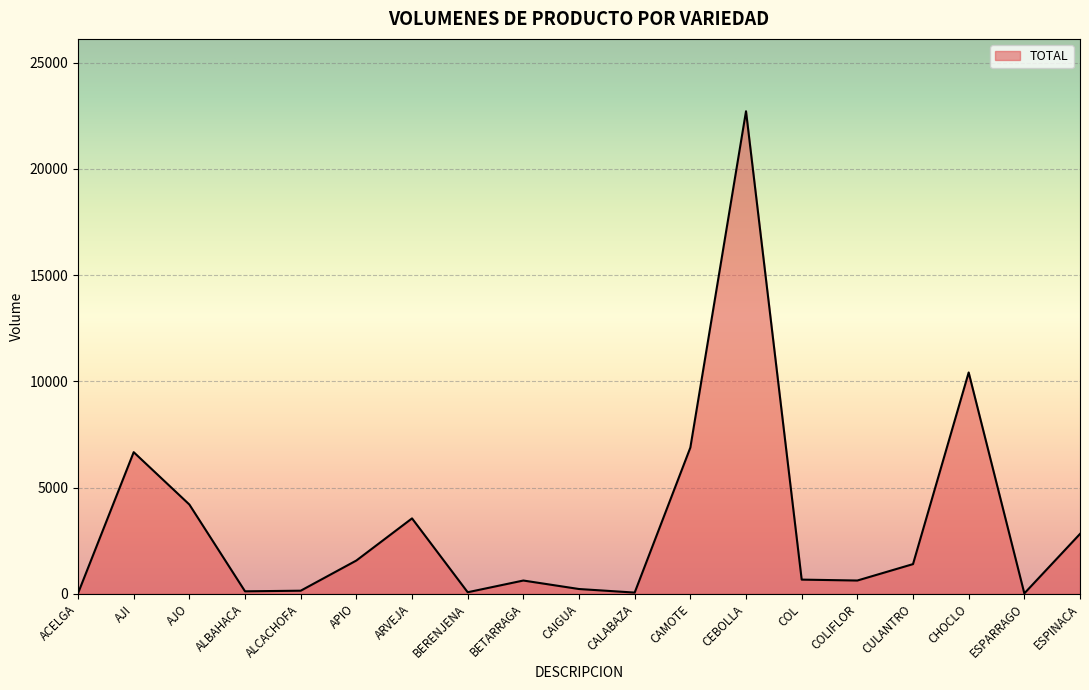

How many lines are shown in the chart?

1